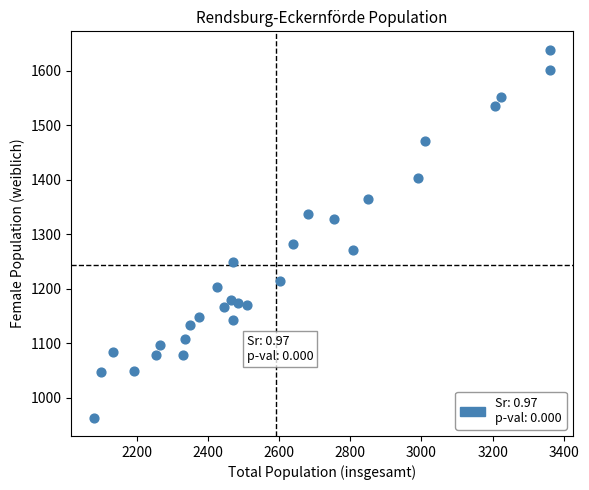

What is the range of X values (max minus min)?

1282